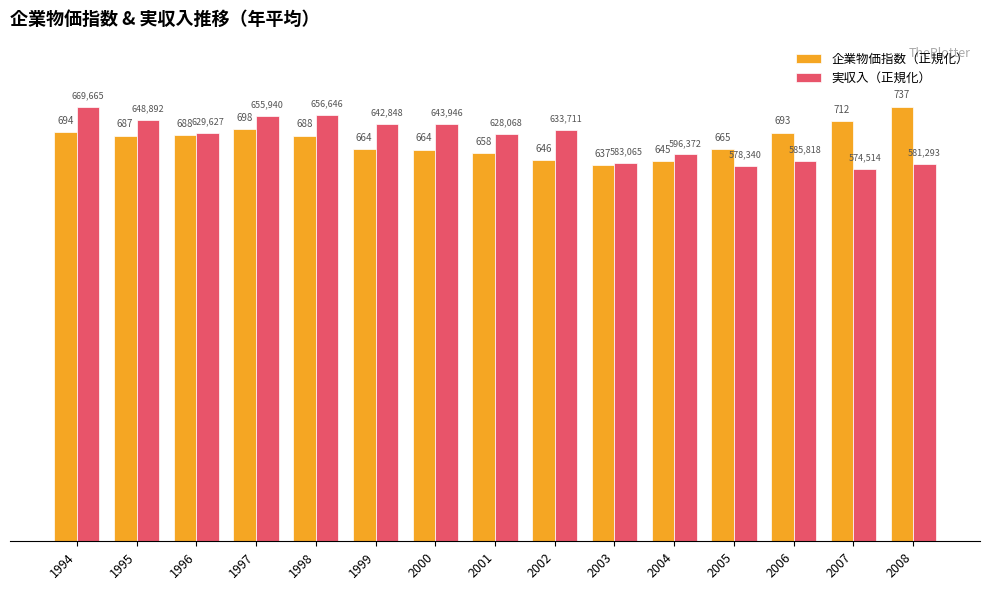

Reading right to left, extract all data points from this chart.

企業物価指数（正規化）: 100.0	96.6	94.0	90.3	87.5	86.5	87.7	89.3	90.2	90.2	93.3	94.8	93.4	93.3	94.2
実収入（正規化）: 86.8	85.8	87.5	86.4	89.1	87.1	94.6	93.8	96.2	96.0	98.1	98.0	94.0	96.9	100.0